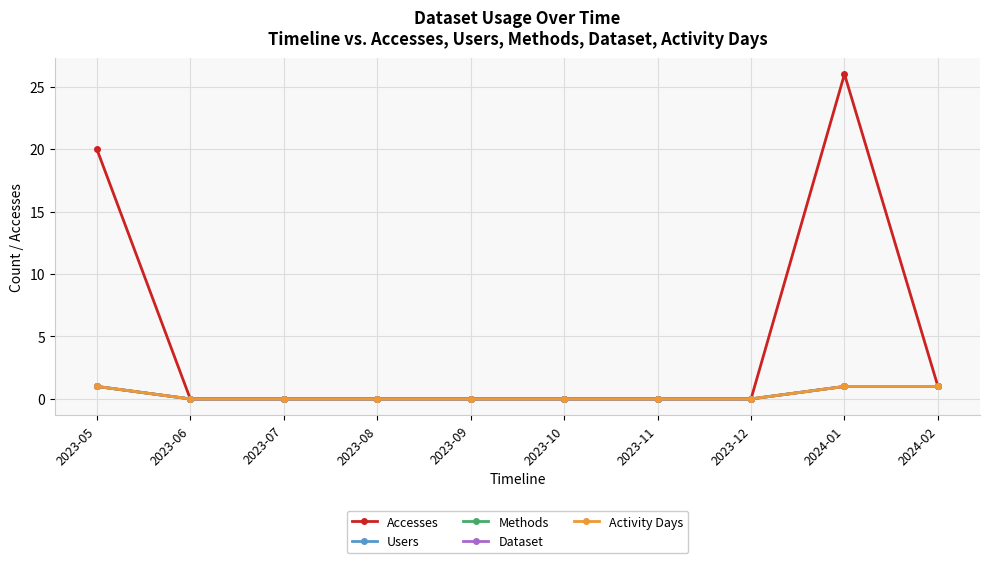

Reading left to right, transcribe all the data shown in this chart.

Accesses: 20	0	0	0	0	0	0	0	26	1
Users: 1	0	0	0	0	0	0	0	1	1
Methods: 1	0	0	0	0	0	0	0	1	1
Dataset: 1	0	0	0	0	0	0	0	1	1
Activity Days: 1	0	0	0	0	0	0	0	1	1